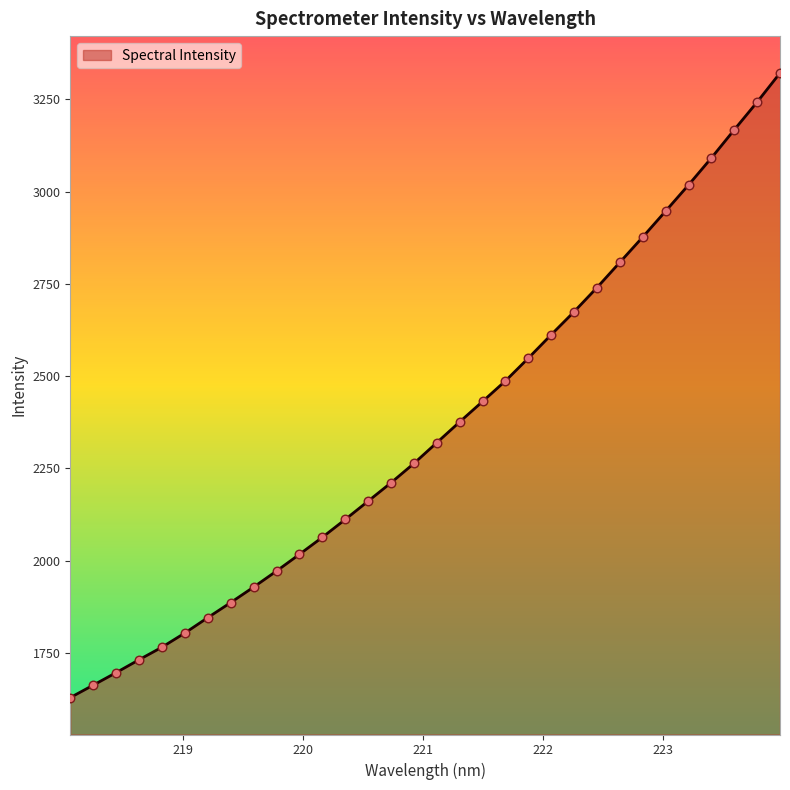

What is the difference between the maximum and minimum values?

1692.4